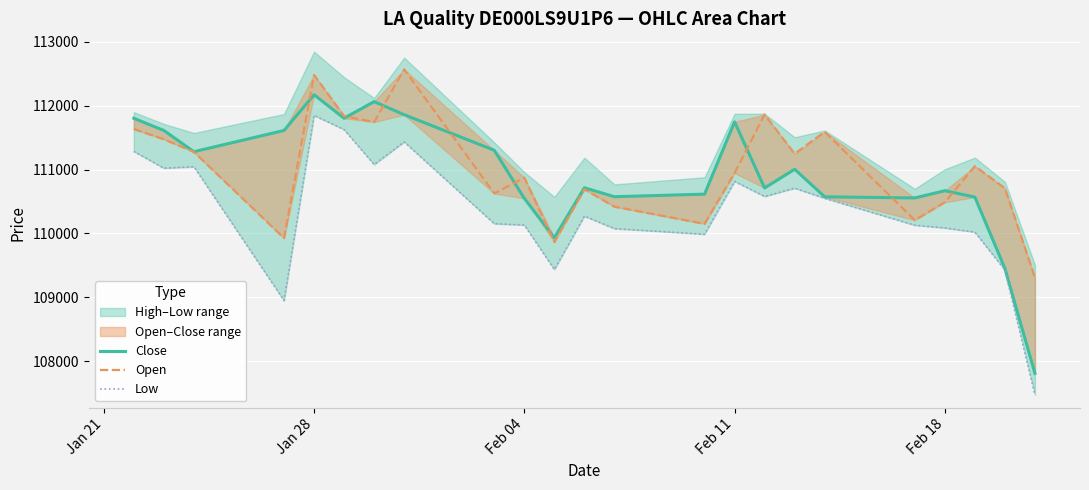

What is the greatest value displayed?

112568